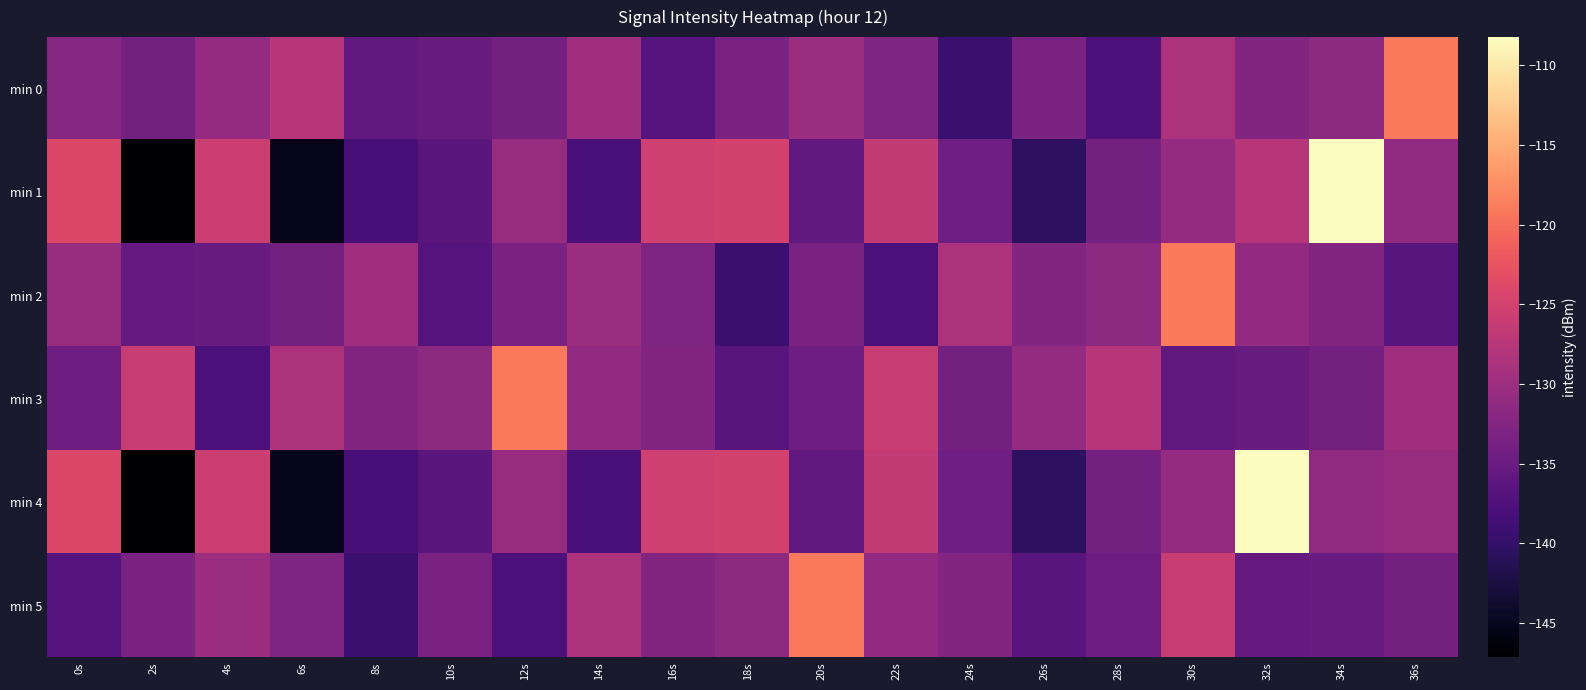

Reading left to right, what are all the values shown in this chart?

min 0: 0s=-132.1	2s=-133.9	4s=-130.8	6s=-127.5	8s=-135.7	10s=-135.0	12s=-133.9	14s=-129.7	16s=-136.8	18s=-133.2	20s=-130.1	22s=-132.9	24s=-139.4	26s=-133.3	28s=-137.9	30s=-128.5	32s=-132.4	34s=-131.6	36s=-119.0
min 1: 0s=-124.2	2s=-147.2	4s=-125.6	6s=-145.3	8s=-138.3	10s=-136.2	12s=-130.5	14s=-138.0	16s=-125.3	18s=-124.9	20s=-135.7	22s=-126.4	24s=-134.3	26s=-140.6	28s=-133.9	30s=-130.8	32s=-127.5	34s=-108.2	36s=-131.3
min 2: 0s=-130.6	2s=-135.4	4s=-135.0	6s=-133.9	8s=-129.7	10s=-136.8	12s=-133.2	14s=-130.1	16s=-132.9	18s=-139.4	20s=-133.3	22s=-137.9	24s=-128.5	26s=-132.4	28s=-131.6	30s=-119.0	32s=-131.1	34s=-132.4	36s=-136.5
min 3: 0s=-134.5	2s=-126.0	4s=-137.9	6s=-128.5	8s=-132.4	10s=-131.6	12s=-119.0	14s=-131.1	16s=-132.4	18s=-136.5	20s=-134.5	22s=-126.0	24s=-133.9	26s=-130.8	28s=-127.5	30s=-135.7	32s=-135.0	34s=-133.9	36s=-129.7
min 4: 0s=-124.2	2s=-147.2	4s=-125.6	6s=-145.3	8s=-138.3	10s=-136.2	12s=-130.5	14s=-138.0	16s=-125.3	18s=-124.9	20s=-135.7	22s=-126.4	24s=-134.3	26s=-140.6	28s=-133.9	30s=-130.8	32s=-108.2	34s=-131.3	36s=-130.6
min 5: 0s=-136.8	2s=-133.2	4s=-130.1	6s=-132.9	8s=-139.4	10s=-133.3	12s=-137.9	14s=-128.5	16s=-132.4	18s=-131.6	20s=-119.0	22s=-131.1	24s=-132.4	26s=-136.5	28s=-134.5	30s=-126.0	32s=-135.4	34s=-135.0	36s=-133.9